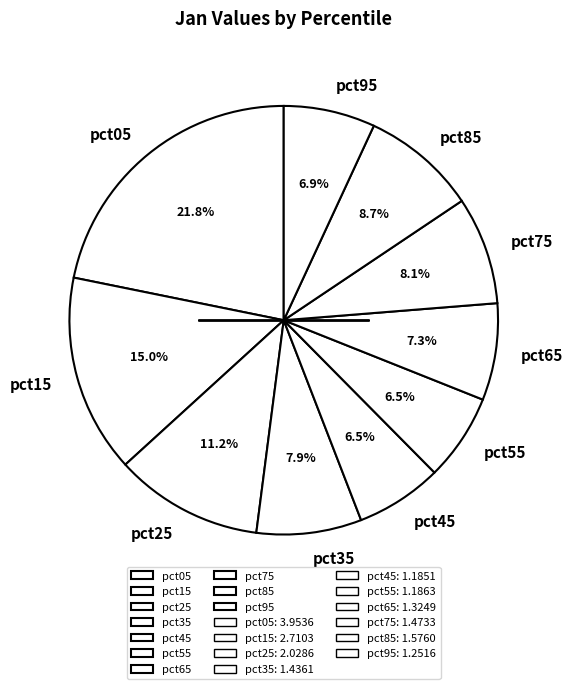

Which slice is the largest?

pct05